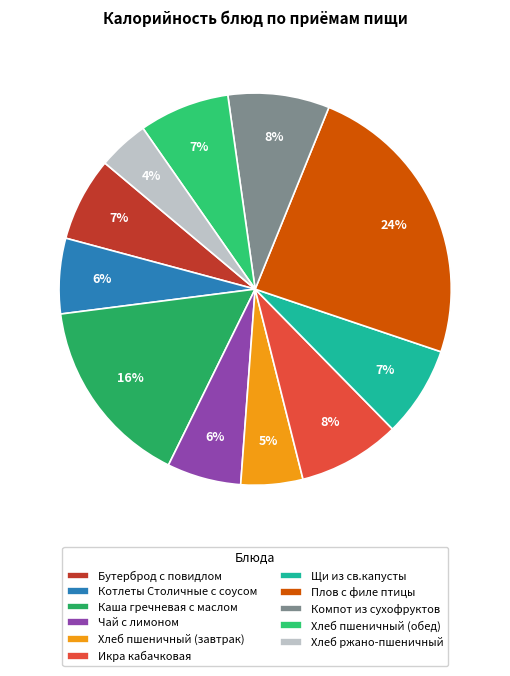

To the nearest percent, what is the difference between the largest and smallest slice percentages?

20%